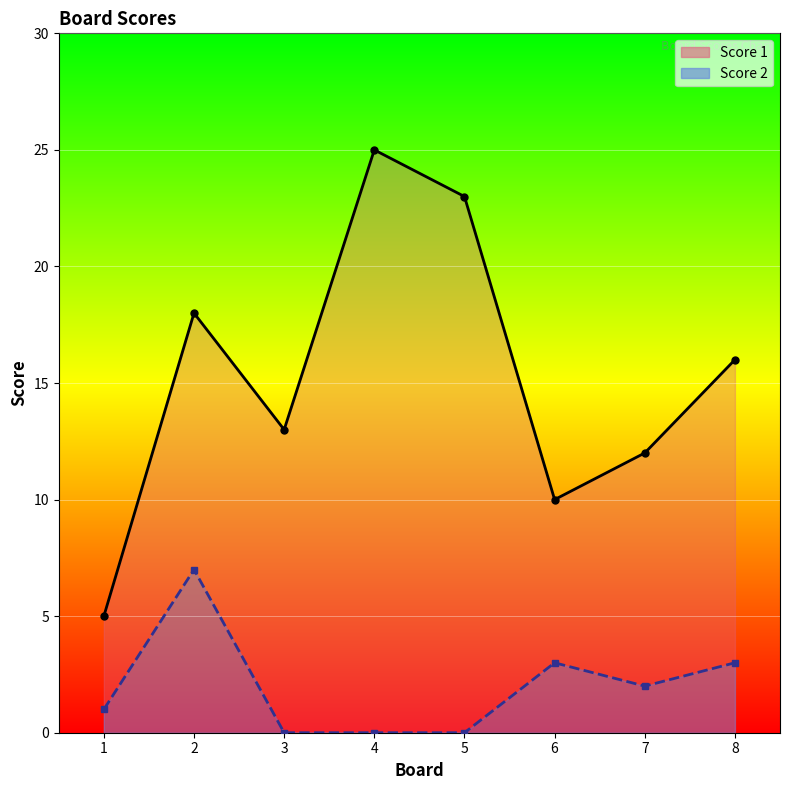

What is the difference between the Score 1 values at 4 and 2?

7